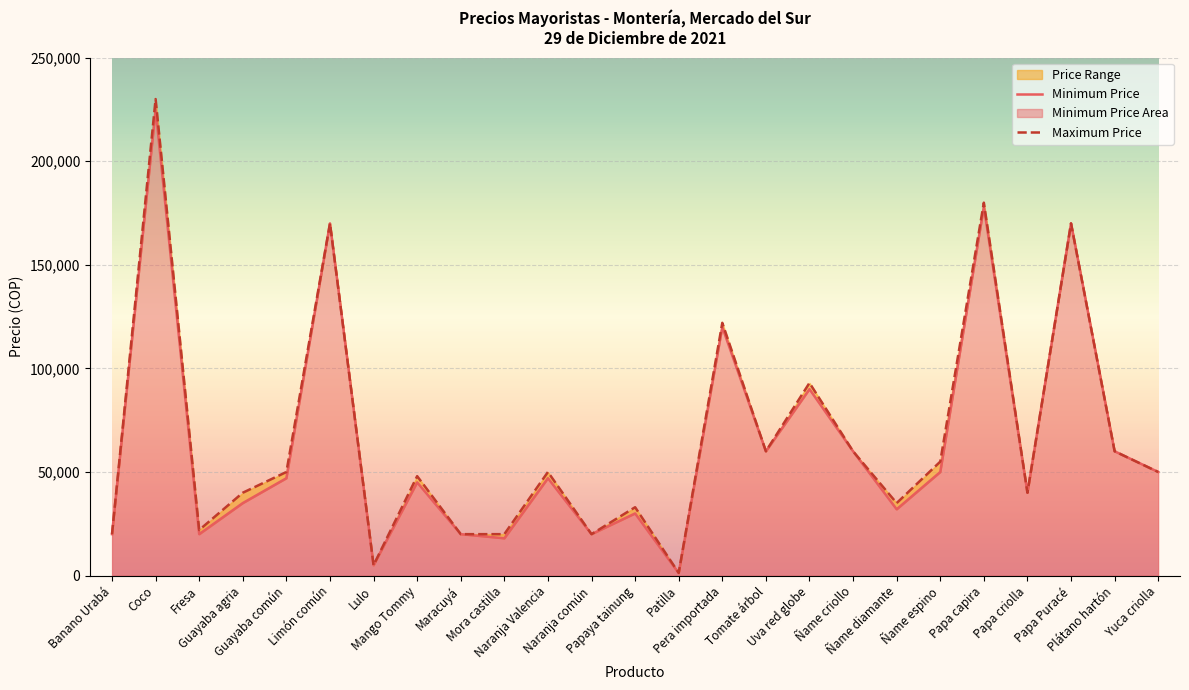

What is the difference between the Minimum Price values at Tomate árbol and Guayaba común?

13000